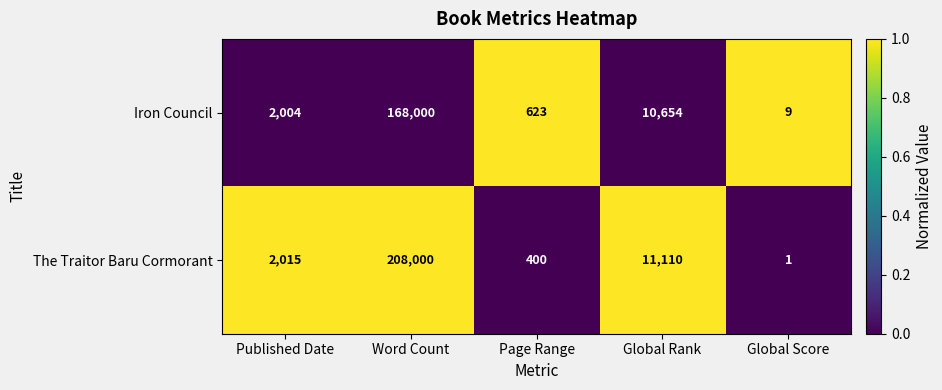

Reading left to right, what are all the values shown in this chart?

Iron Council: 2004	168000	623	10654	9
The Traitor Baru Cormorant: 2015	208000	400	11110	1